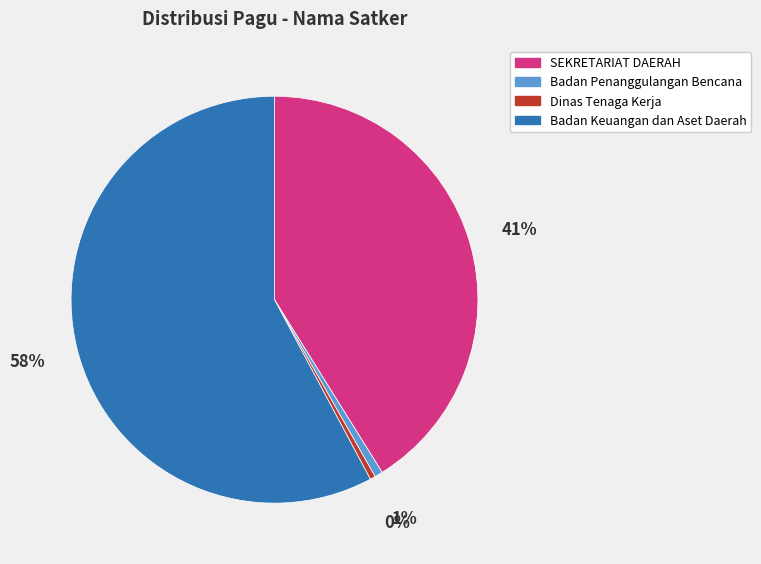

To the nearest percent, what is the average slice percentage?

25%